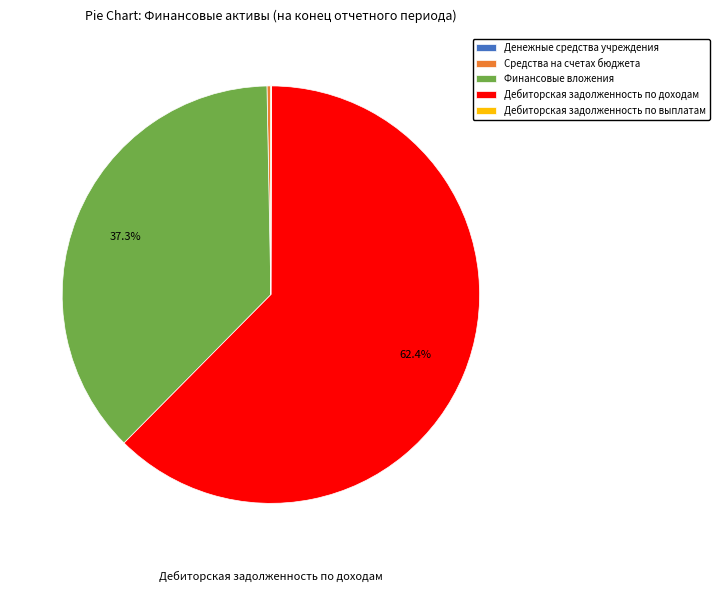

What percentage is NOT represented by Дебиторская задолженность по доходам?

37.6%